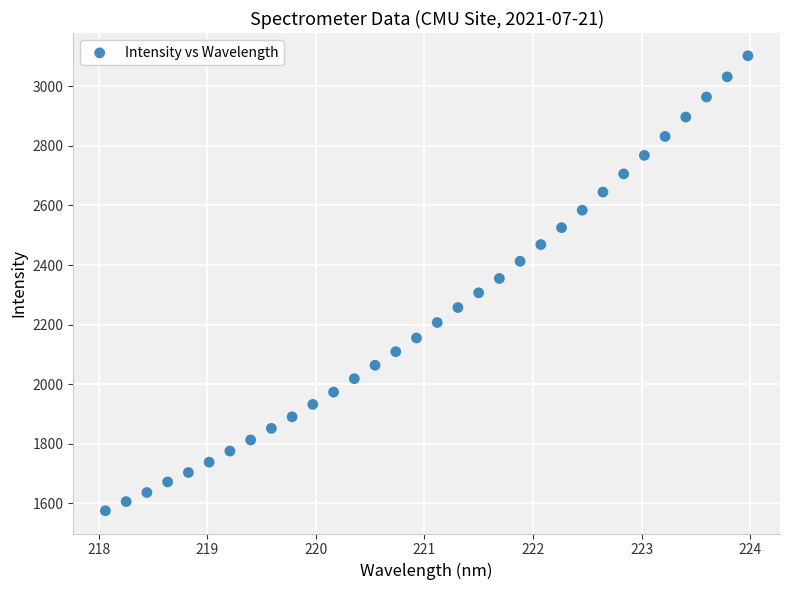

What is the range of X values (max minus min)?

5.9